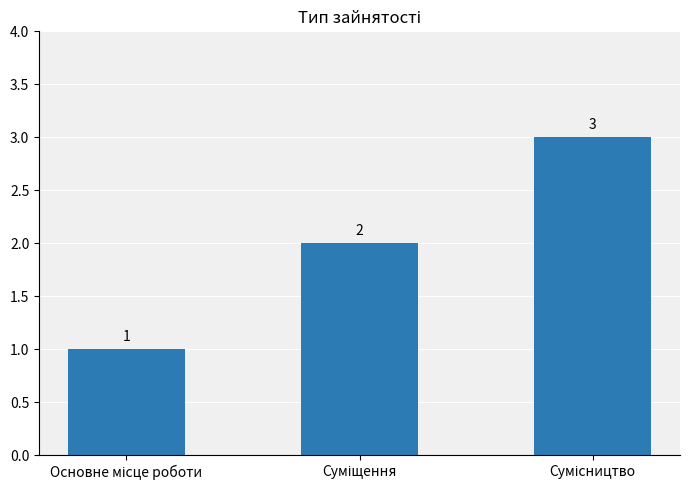

Are the bars grouped side by side (vs. stacked)?

No